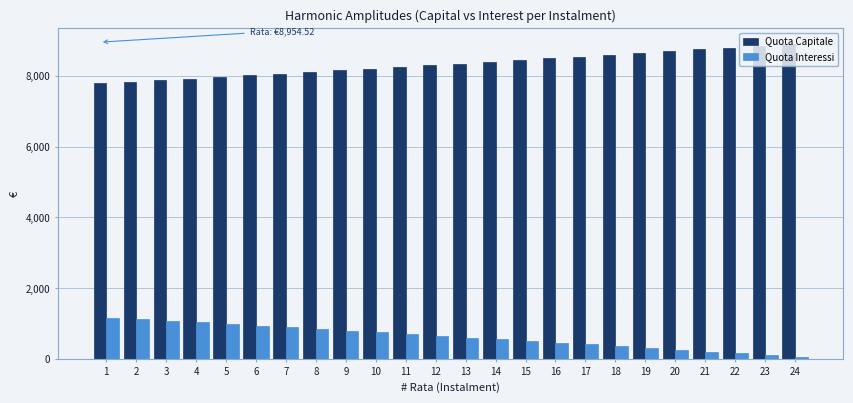

Rank the series by their average value, from lowest to highest.

Quota Interessi, Quota Capitale